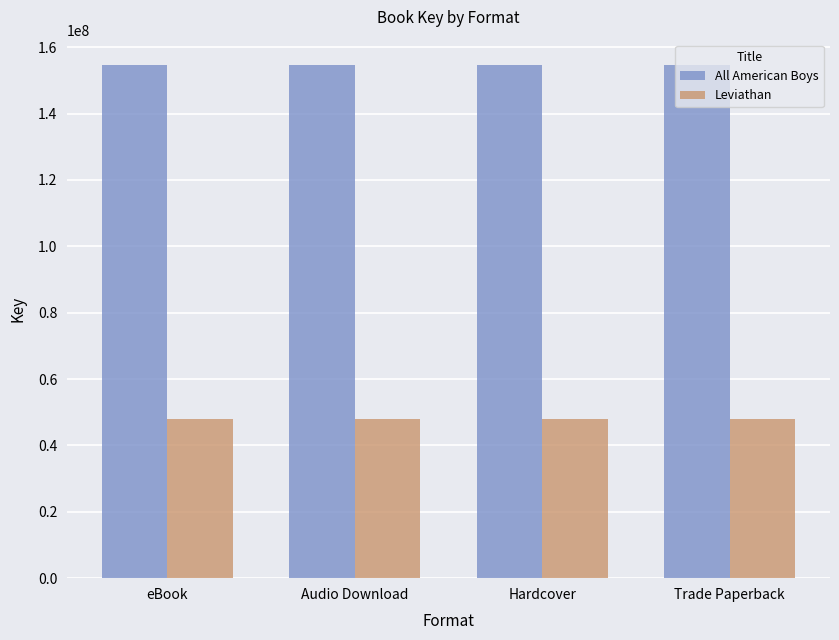

Reading right to left, list all the values displayed in this chart.

All American Boys: Trade Paperback=154558184	Hardcover=154558184	Audio Download=154558184	eBook=154558184
Leviathan: Trade Paperback=47860103	Hardcover=47860103	Audio Download=47860103	eBook=47860103